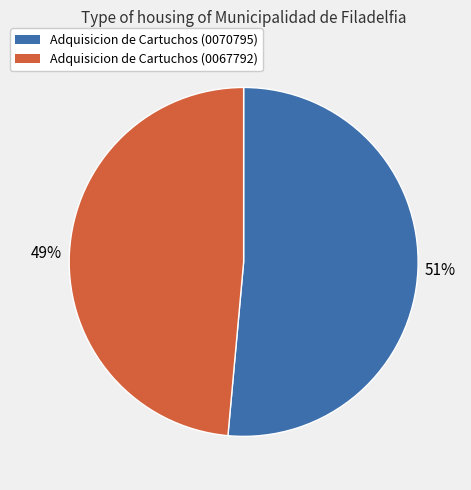

Count the number of slices in the pie.

2